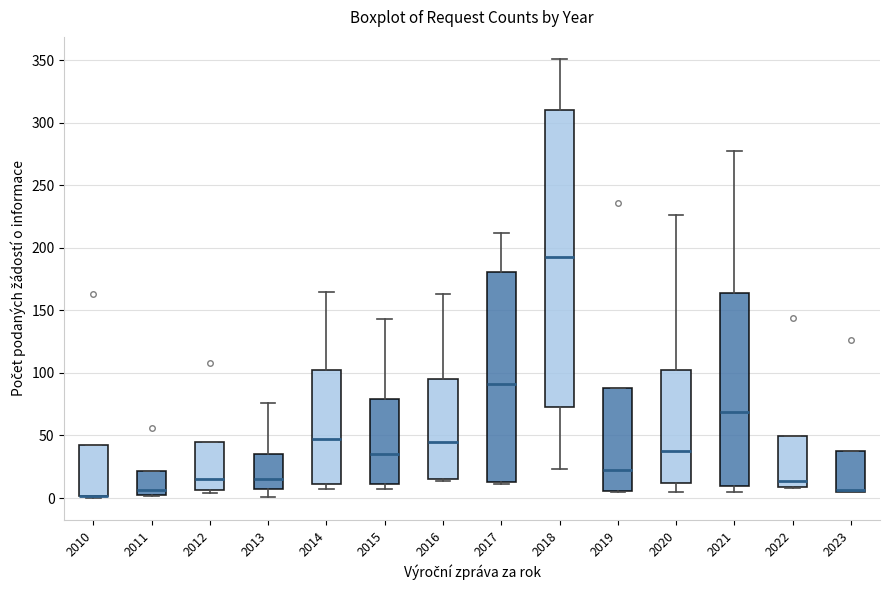

Where is the lower edge of the box at x = 2022 on the y-axis? The values are not printed on the chart, so give them approximately, as read against the axis.

10